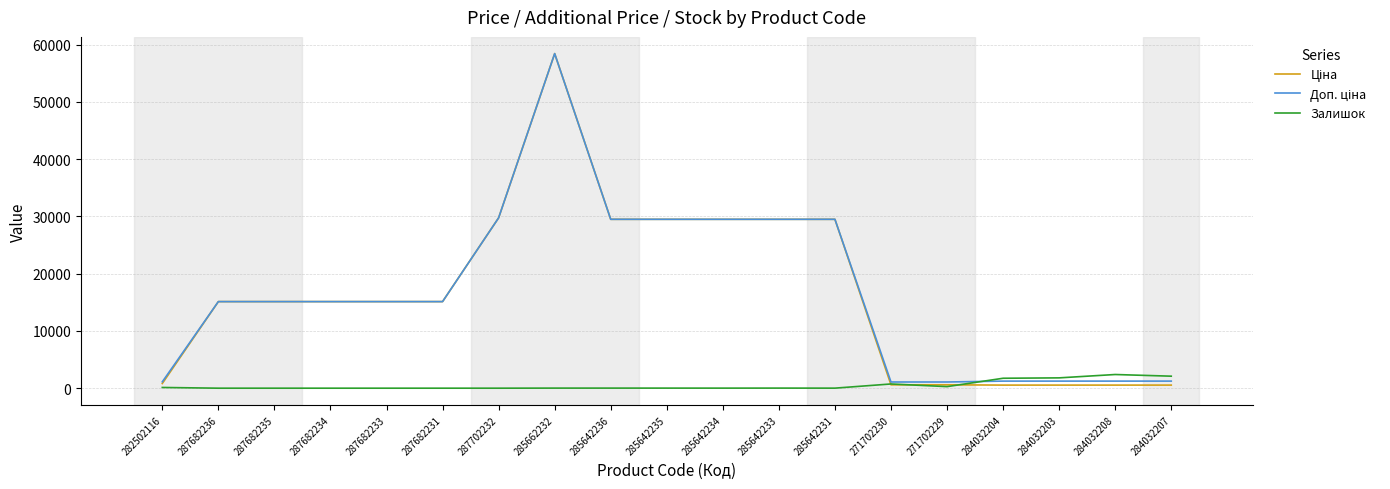

Is it true that Залишок equals 1734.0 at 284032204?

True